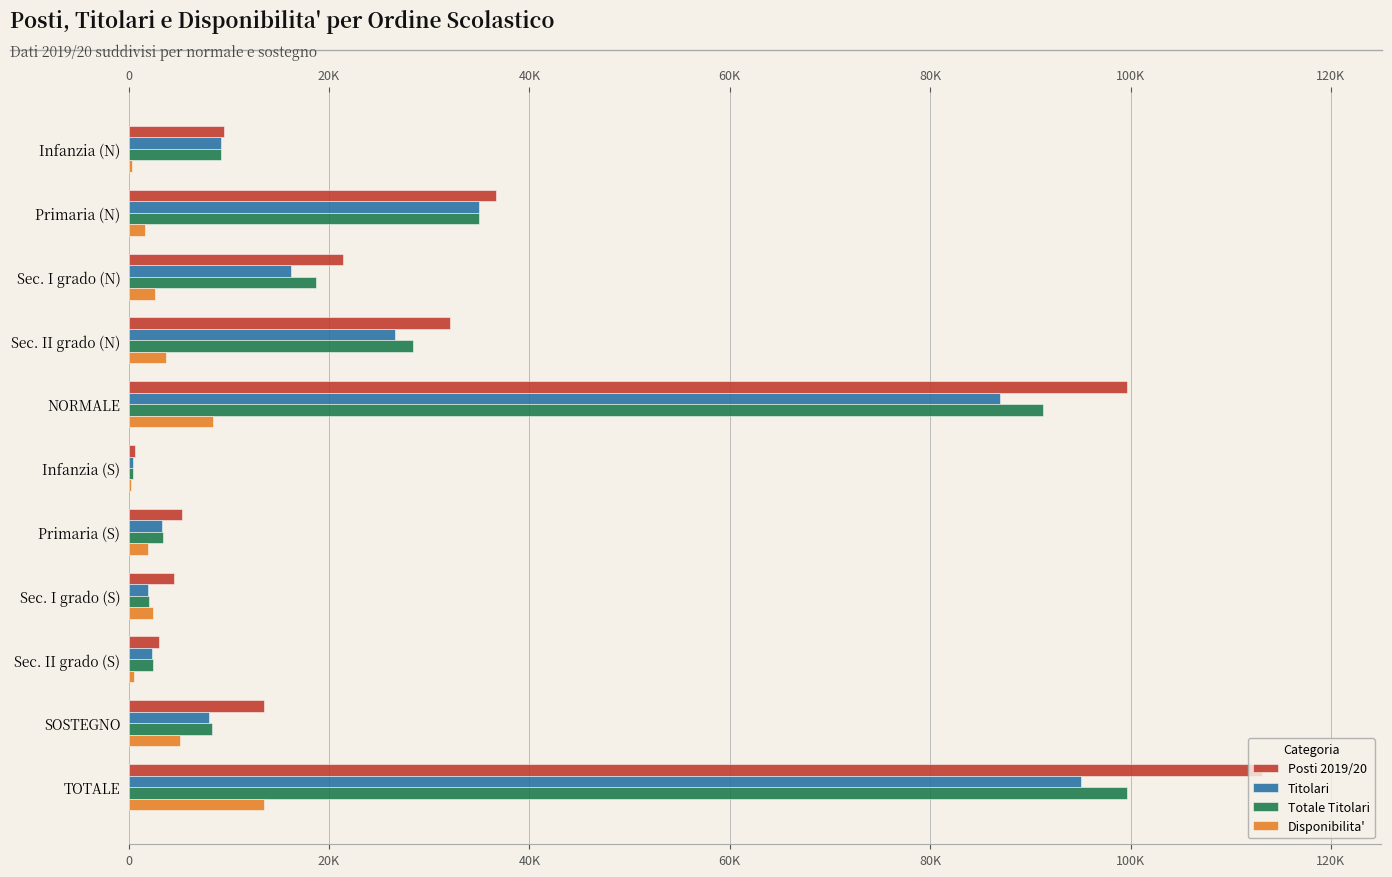

What is the difference between the maximum and minimum values in the Totale Titolari series?

99210